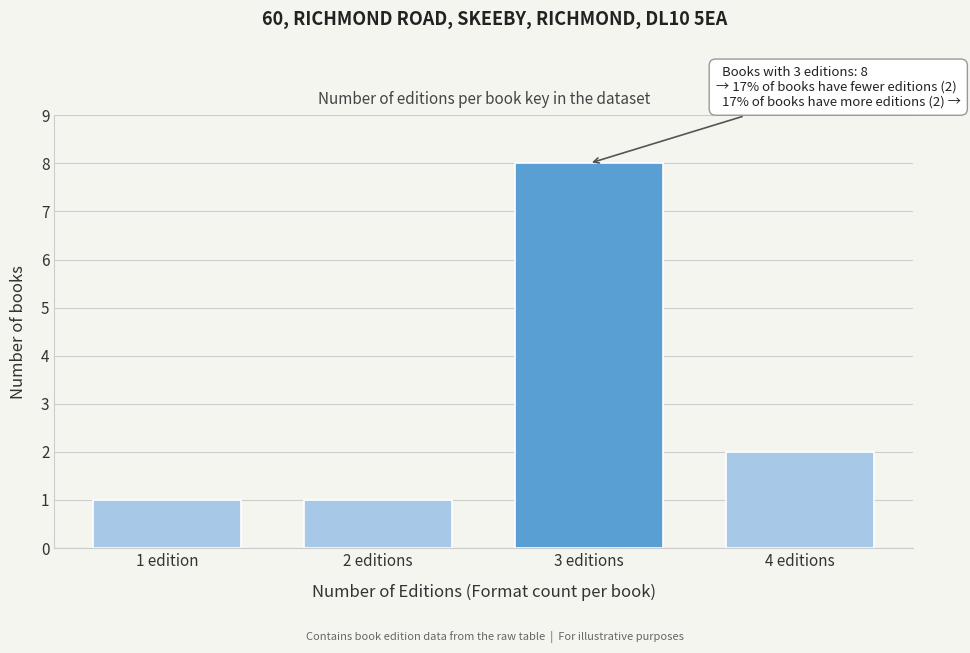

Reading left to right, extract all data points from this chart.

1 edition=1	2 editions=1	3 editions=8	4 editions=2